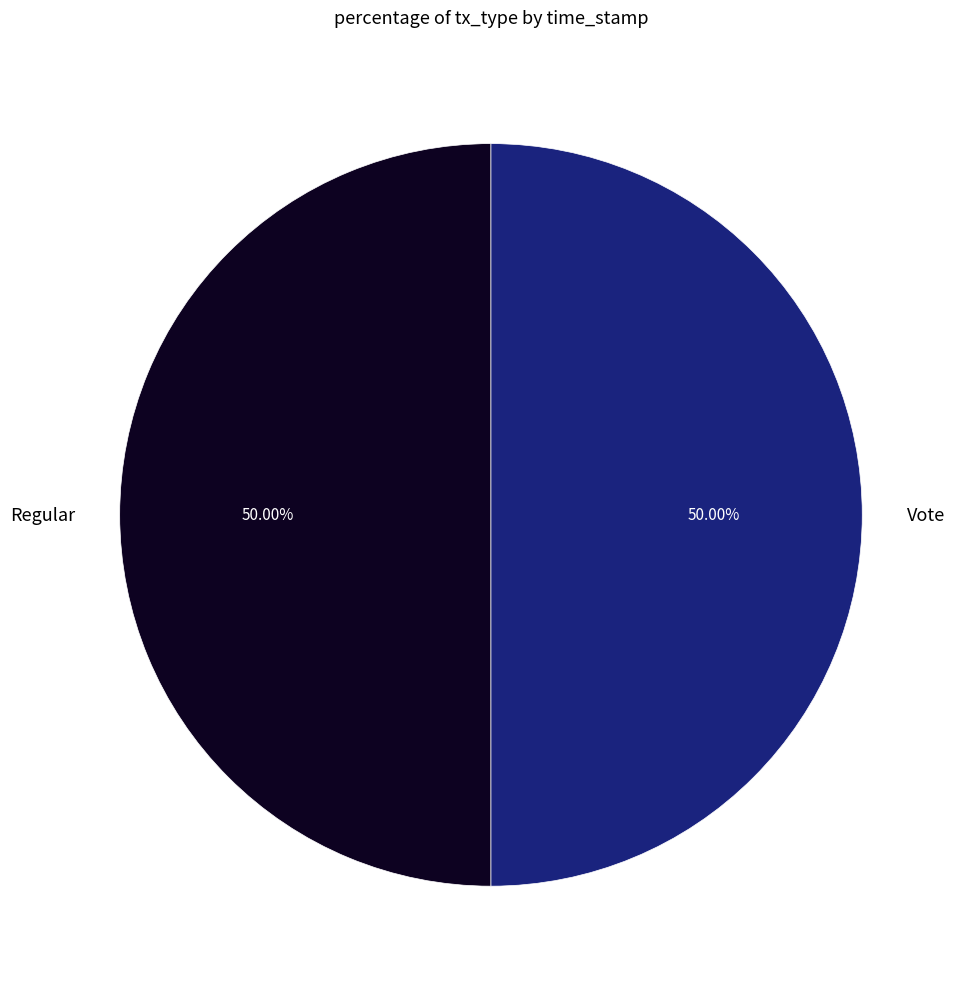

To the nearest percent, what portion does Regular represent?

50%